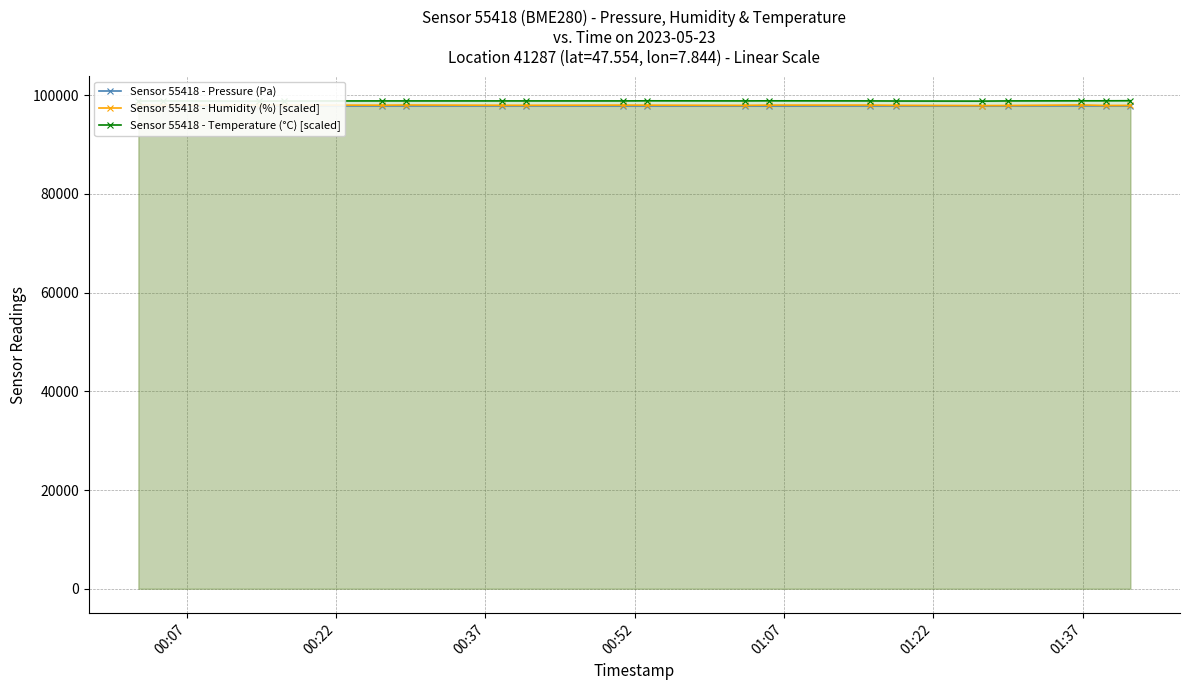

What is the value of the Sensor 55418 - Pressure (Pa) point at the 9th from the left?

97841.6